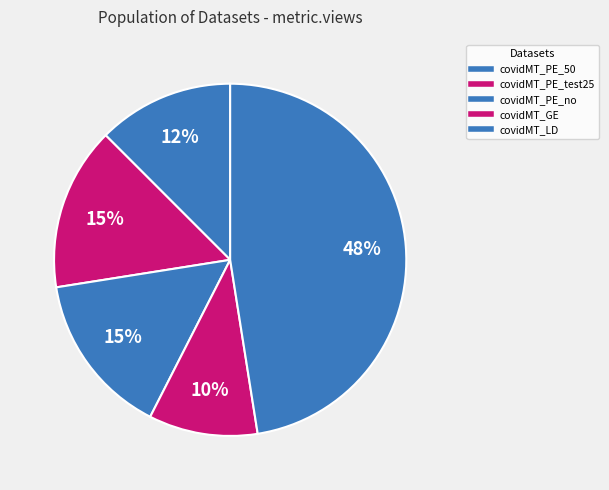

Approximately how many times larger is the value at covidMT_PE_50 compared to covidMT_GE?

1.2